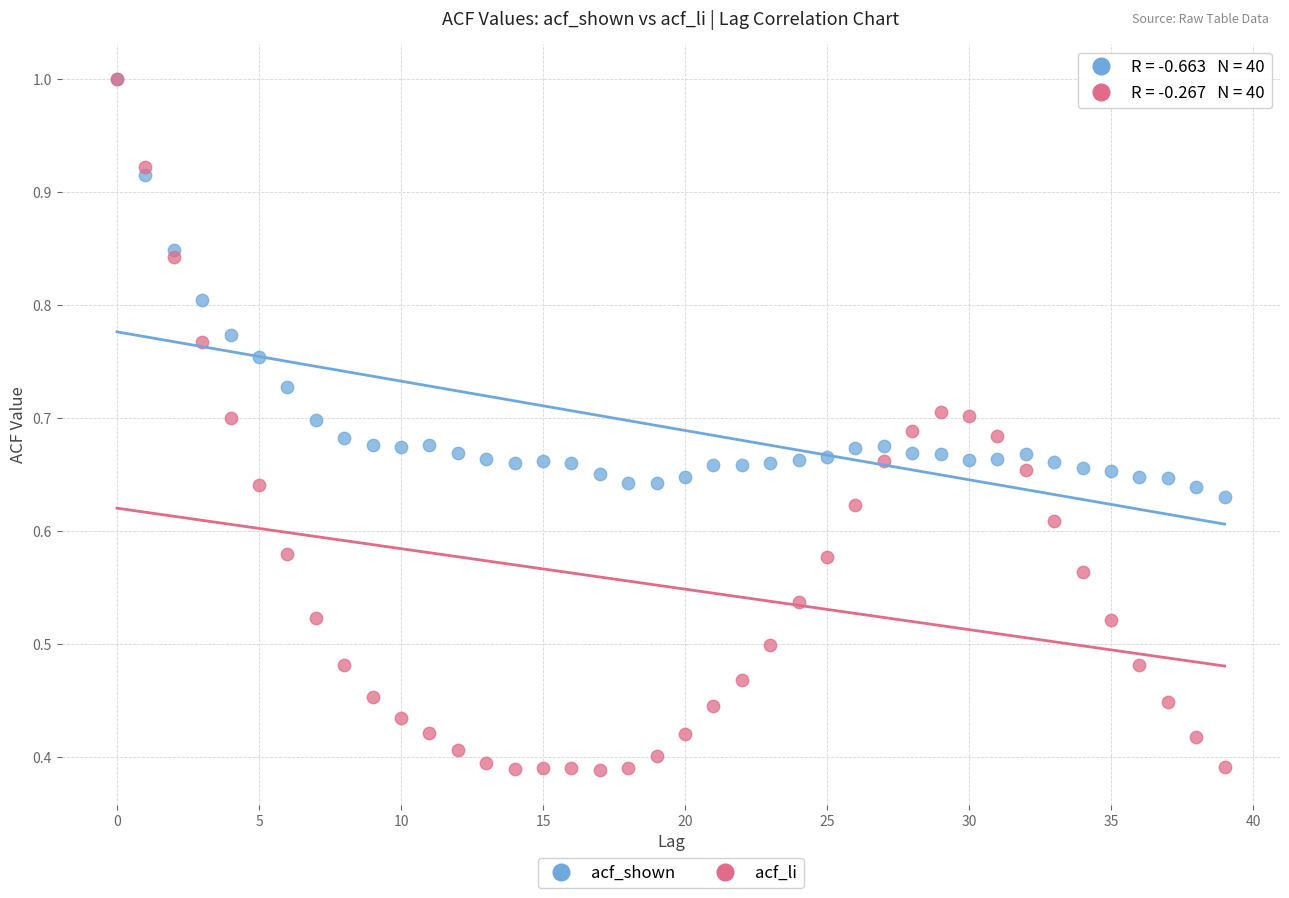

What are all the series names shown in the legend?

acf_shown, acf_li